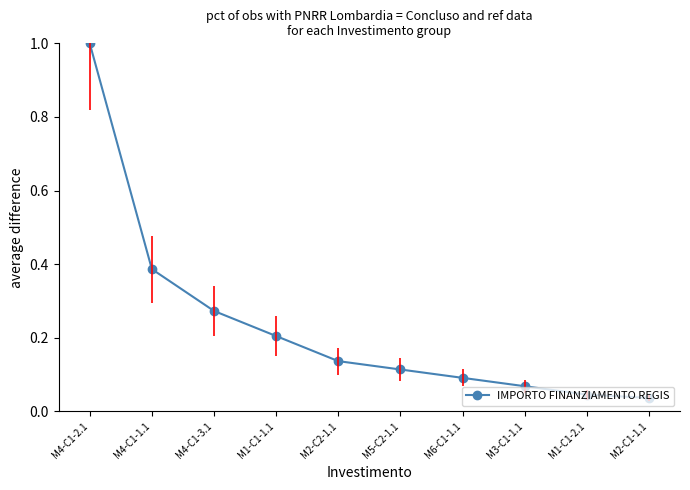

What is the label of the 6th point from the right?

M2-C2-1.1